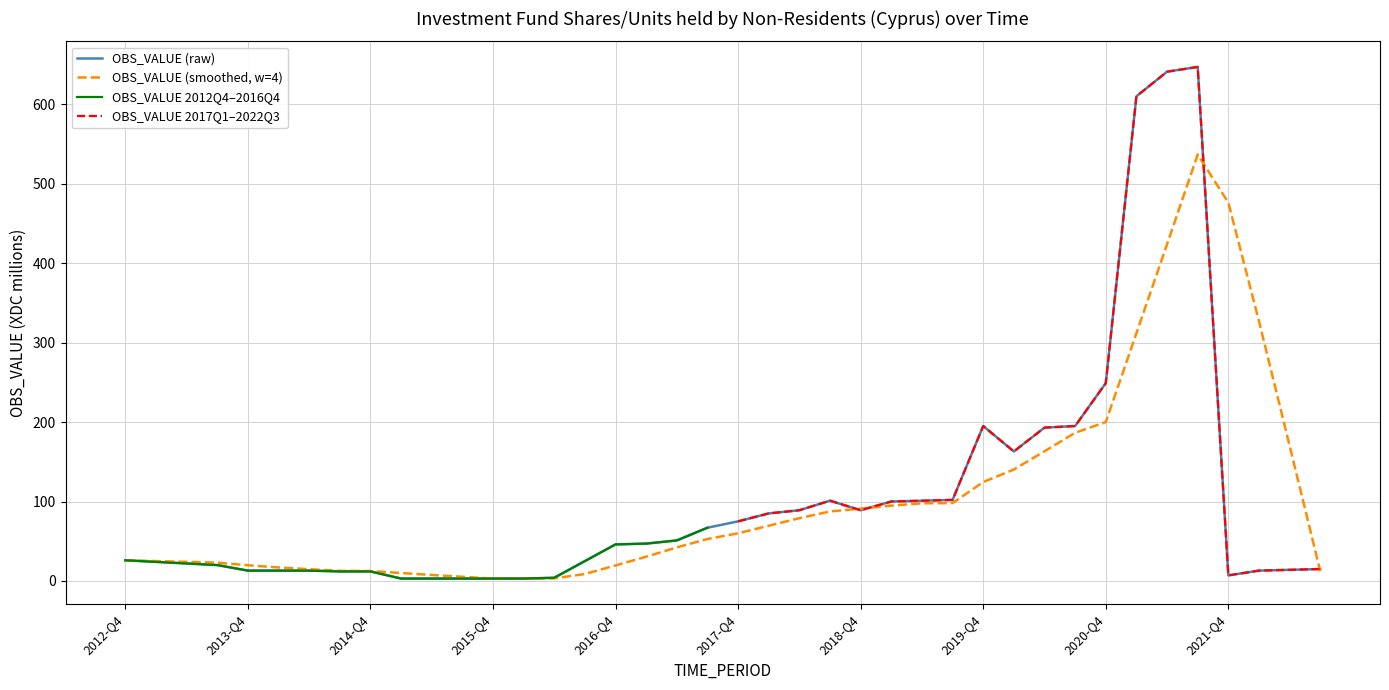

At which label is the value closest to 325?

2020-Q4